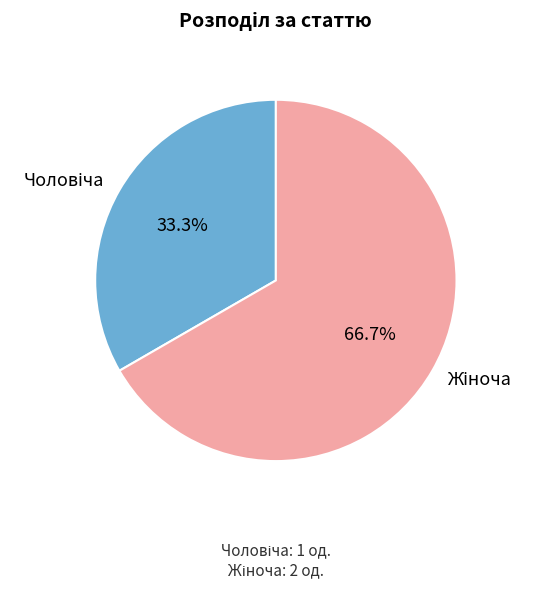

To the nearest percent, what is the difference between the largest and smallest slice percentages?

33%